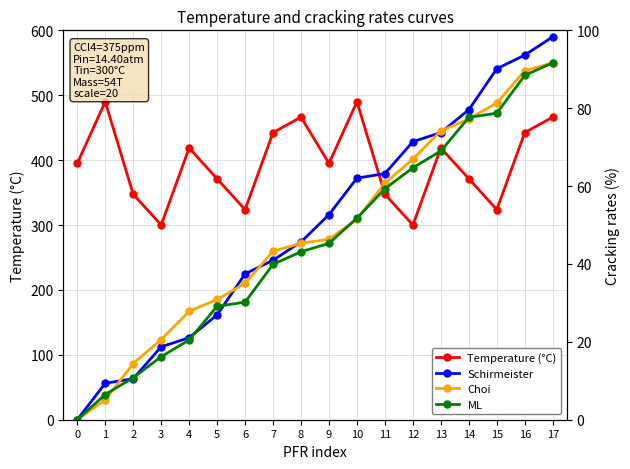

What is the maximum value for Choi?

91.7